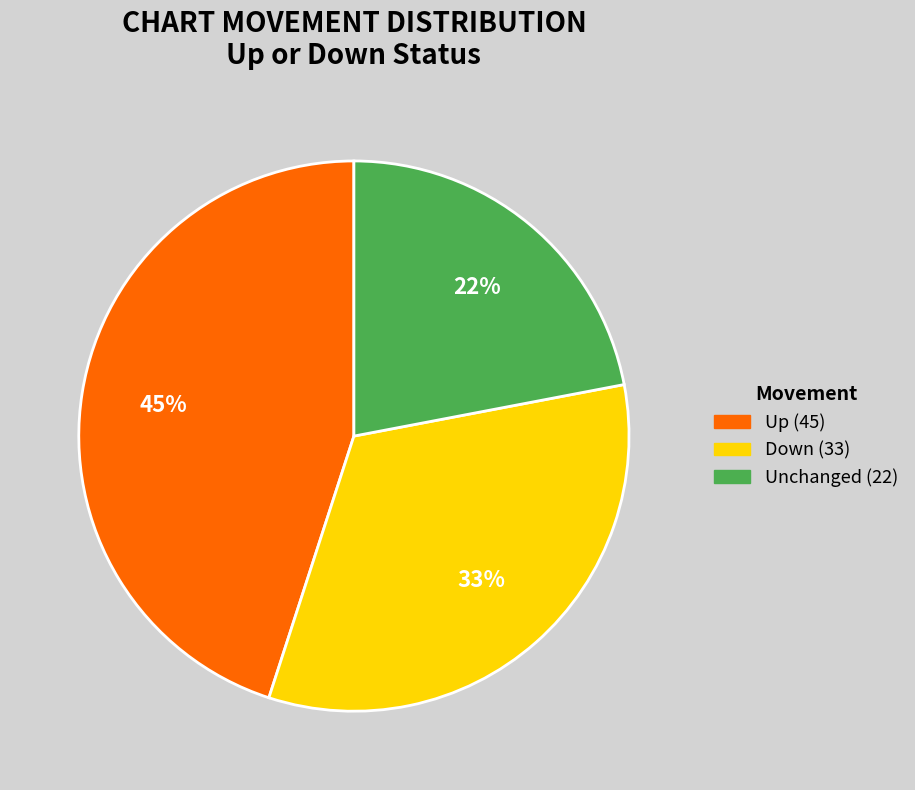

To the nearest percent, what is the average slice percentage?

33%